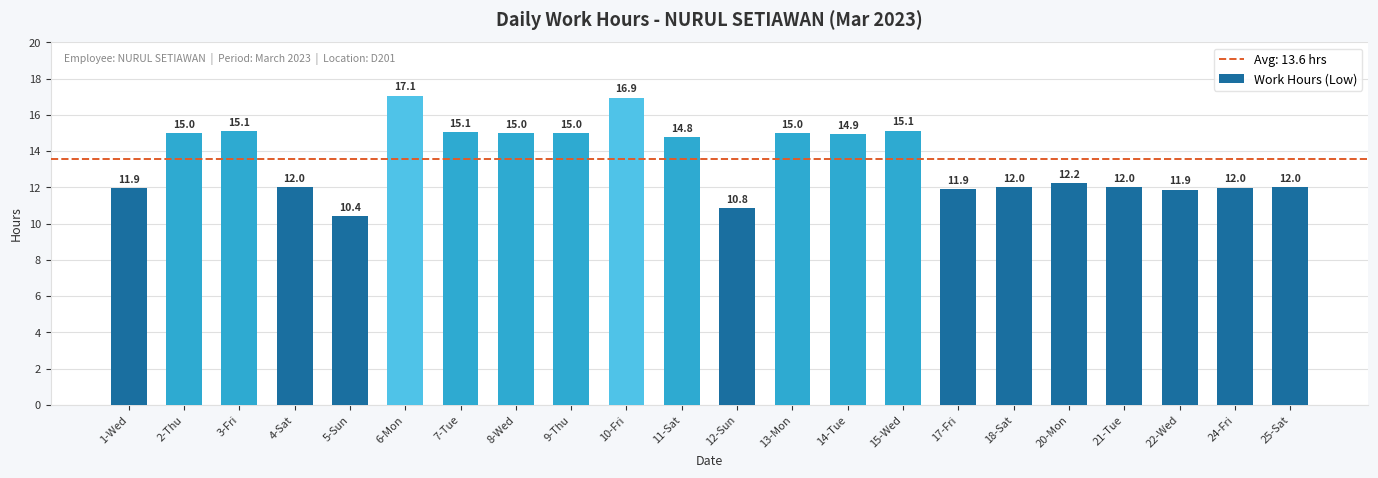

What is the change in value from 11-Sat to 17-Fri?

-2.9